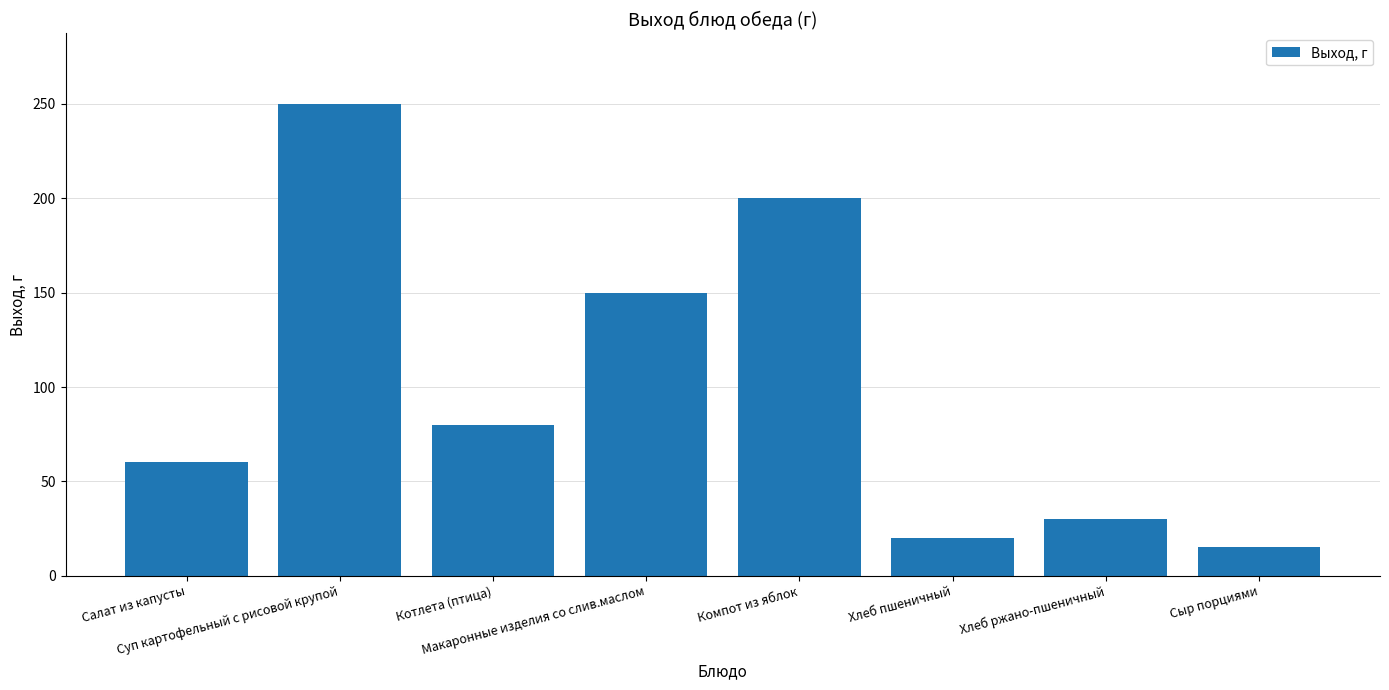

Reading left to right, list all the values displayed in this chart.

60	250	80	150	200	20	30	15